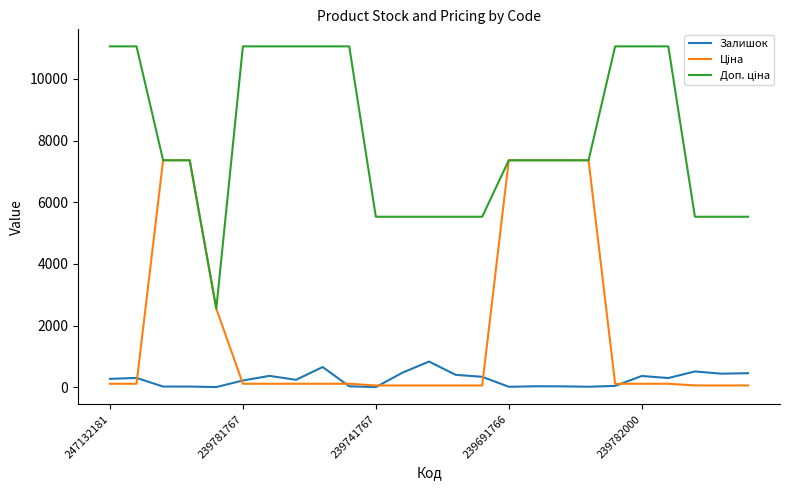

What is the maximum value shown in the chart?

11055.0